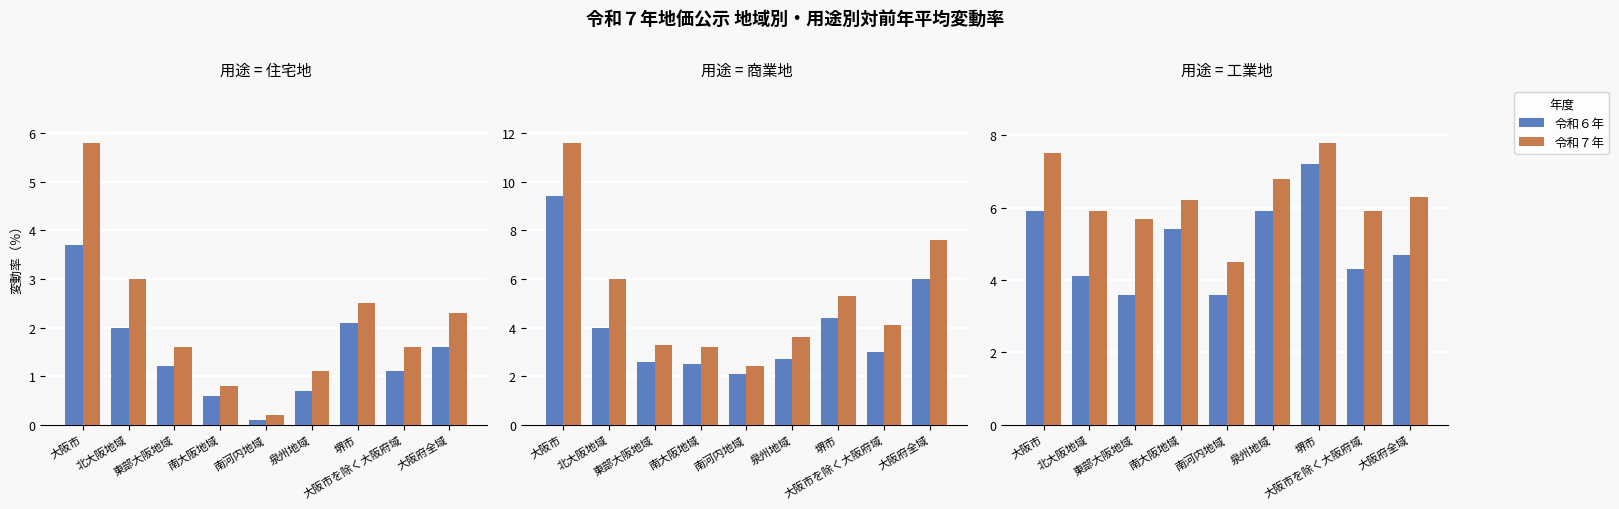

Between 大阪市を除く大阪府域 and 大阪府全域, which is larger?

大阪府全域